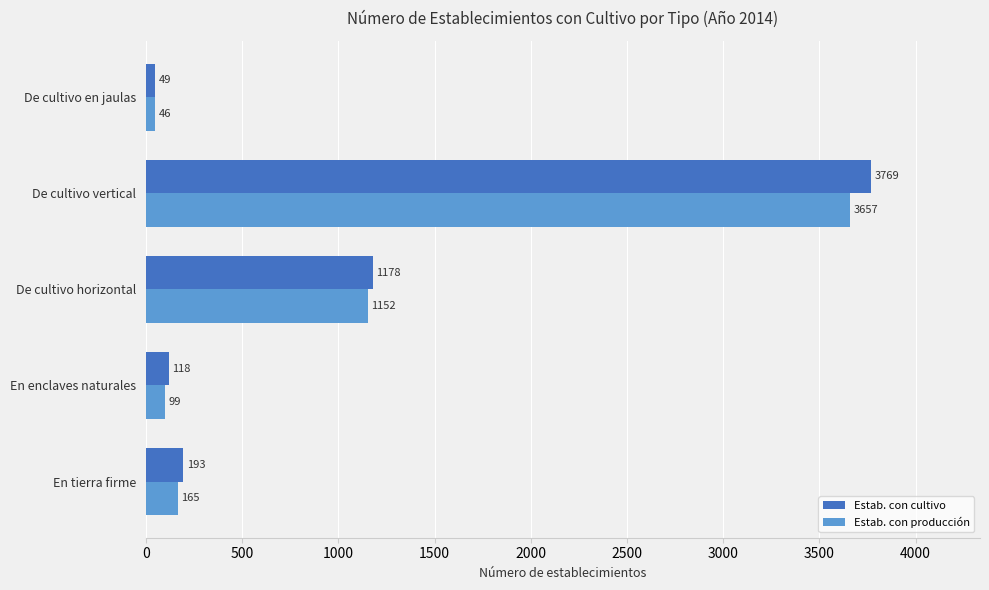

At which label does Estab. con cultivo reach its minimum?

De cultivo en jaulas